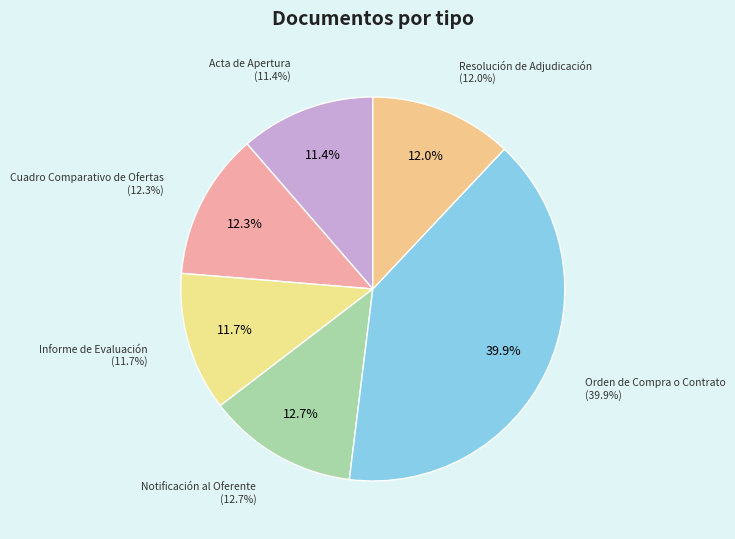

To the nearest percent, what is the average slice percentage?

17%